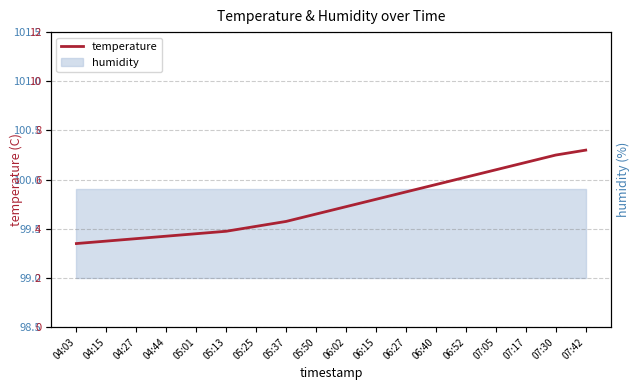

What is the label of the 7th point from the left?

05:25